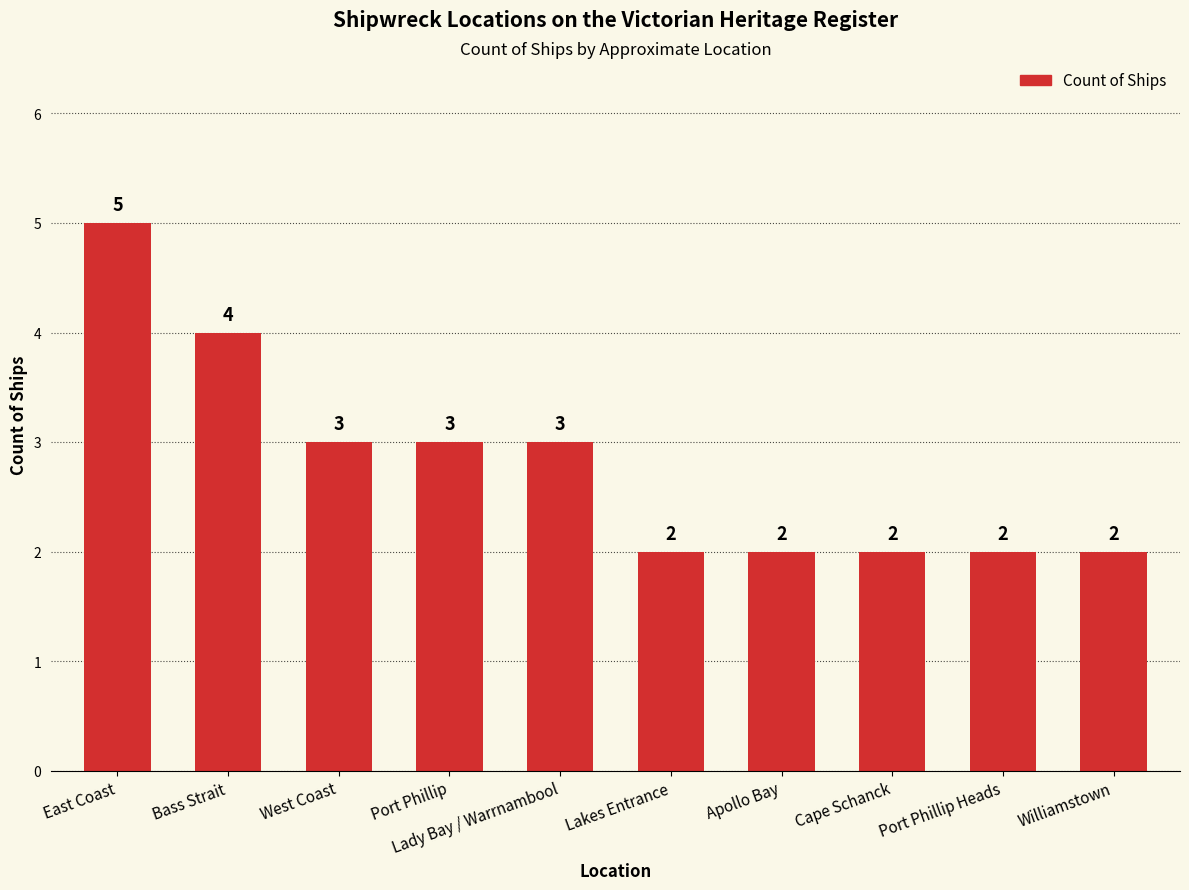

Approximately how many times larger is the value at West Coast compared to Williamstown?

1.5